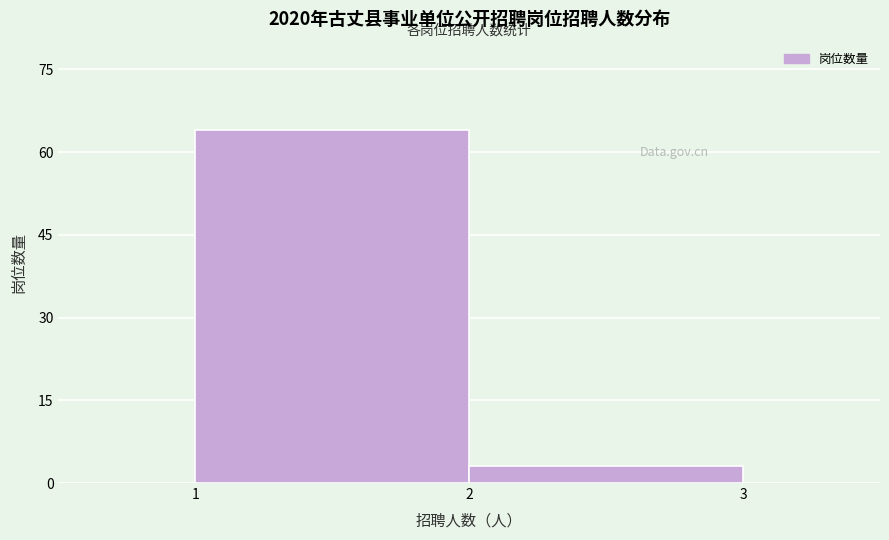

Reading left to right, transcribe all the data shown in this chart.

1=64	2=3